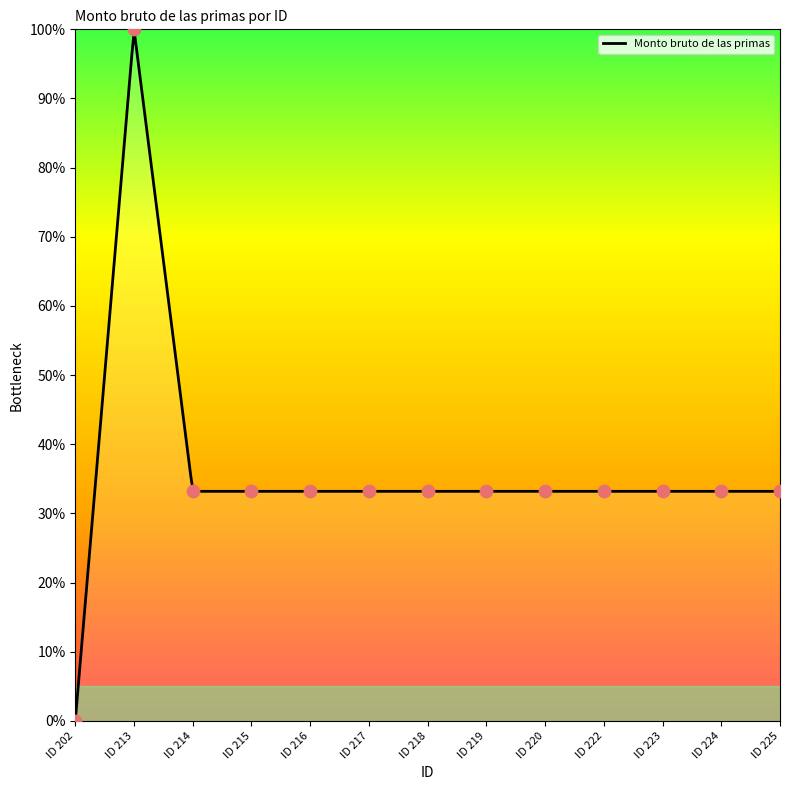

Which category has the lowest value in the Monto bruto de las primas series?

ID 202